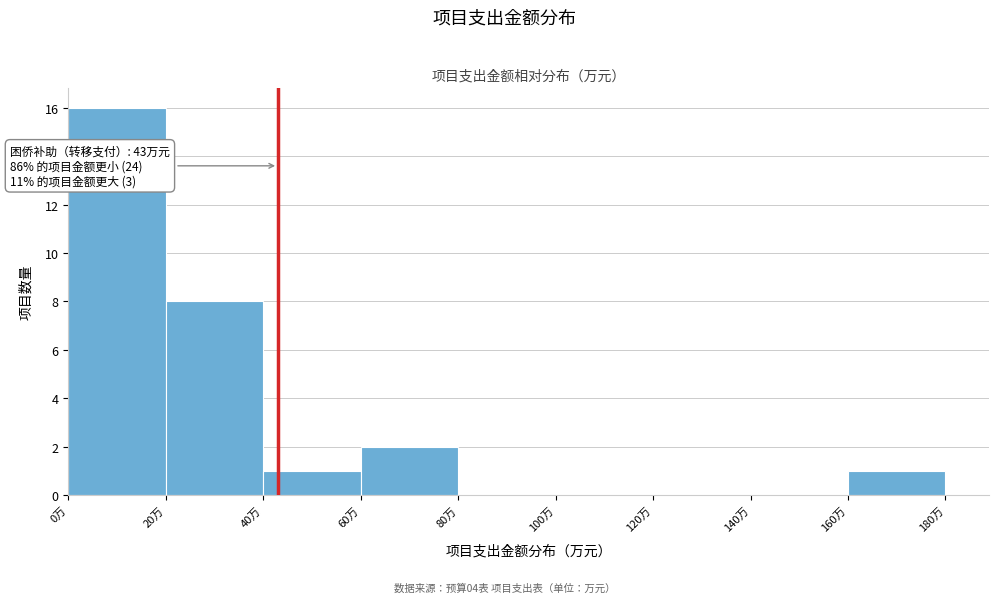

Over which range of the x-axis is the bar tallest?

0 to 20